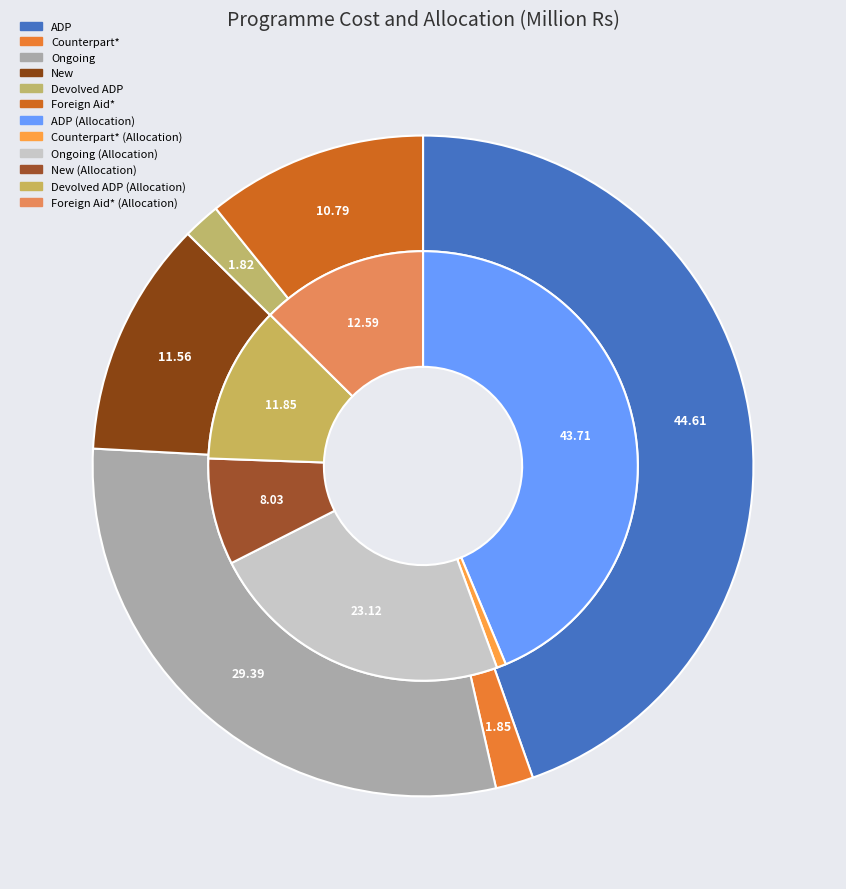

To the nearest percent, what is the difference between the ADP and Foreign Aid* slice percentages?

34%